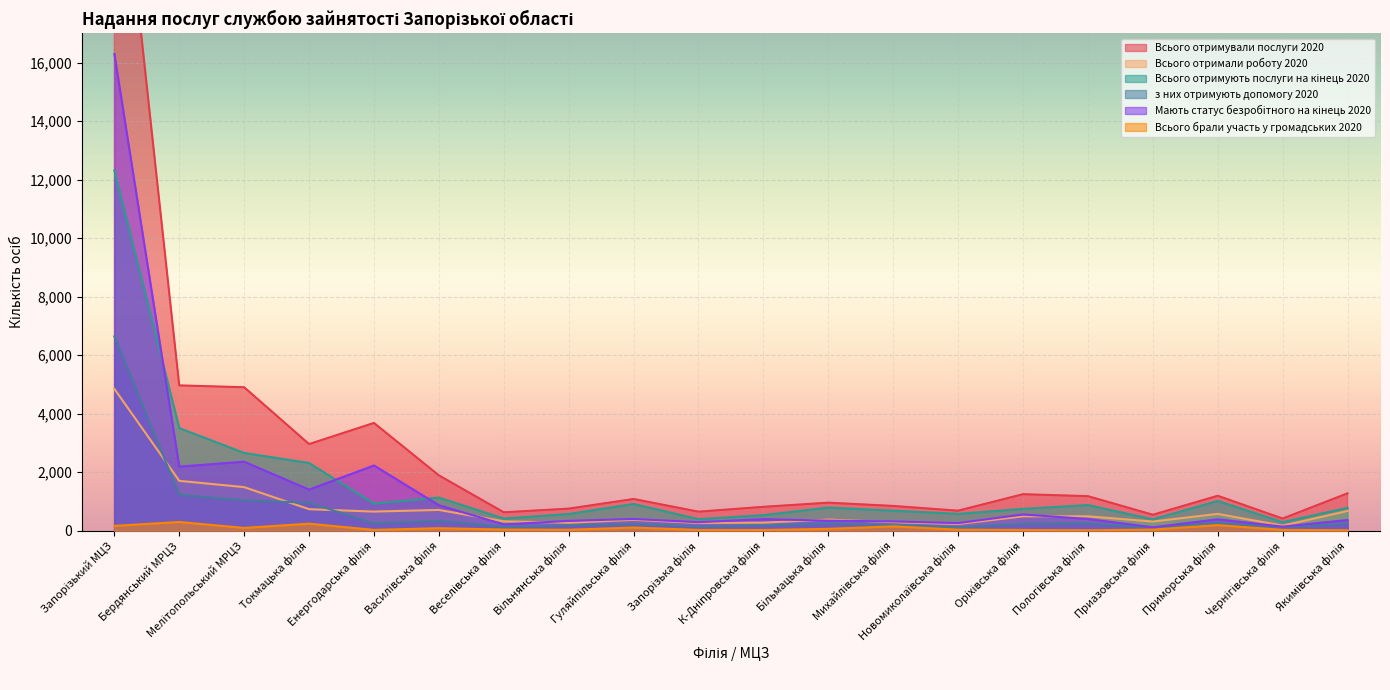

What is the sum of the Мають статус безробітного на кінець 2020 values at Гуляйпільська філія and Мелітопольський МРЦЗ?

2758